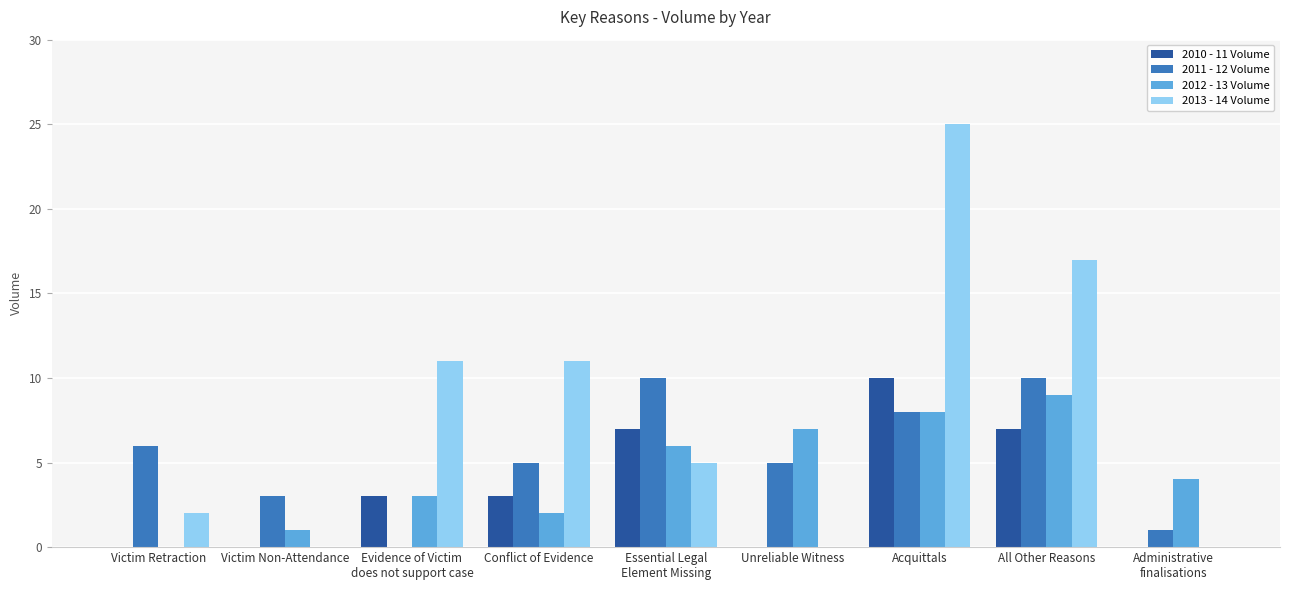

Does the chart contain stacked bars?

No